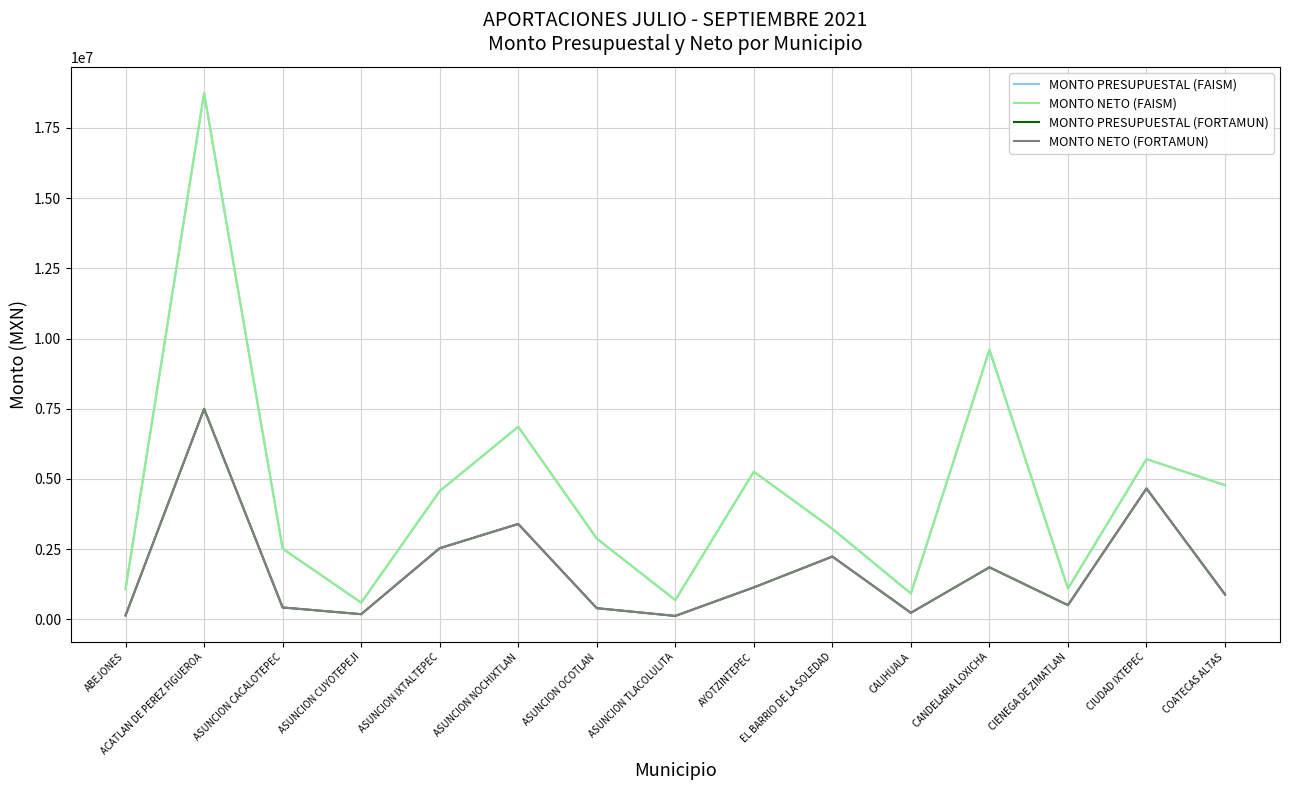

Is this an area chart (filled region under the line)?

No